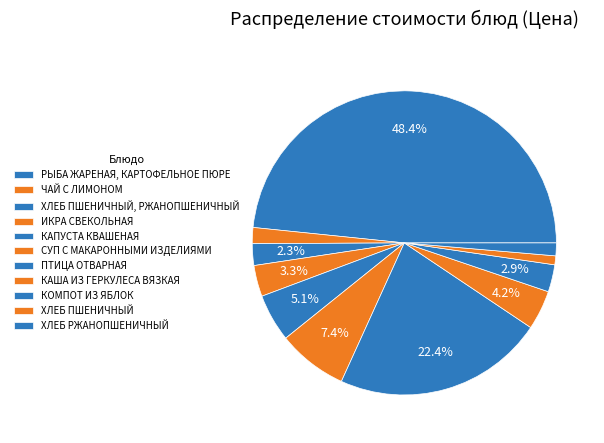

Count the number of slices in the pie.

11